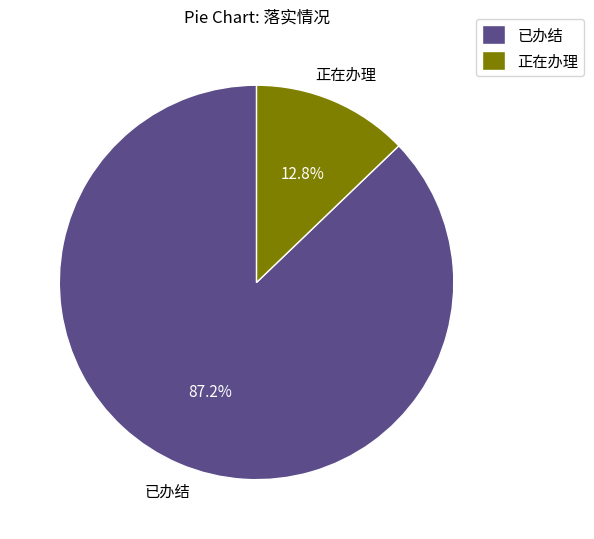

How many segments does this pie chart have?

2